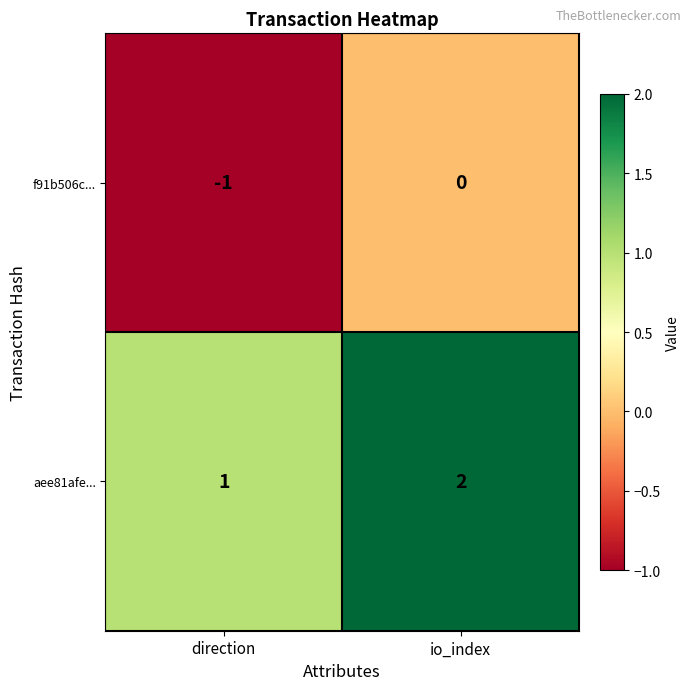

Which category has the highest value in the aee81afe... series?

io_index